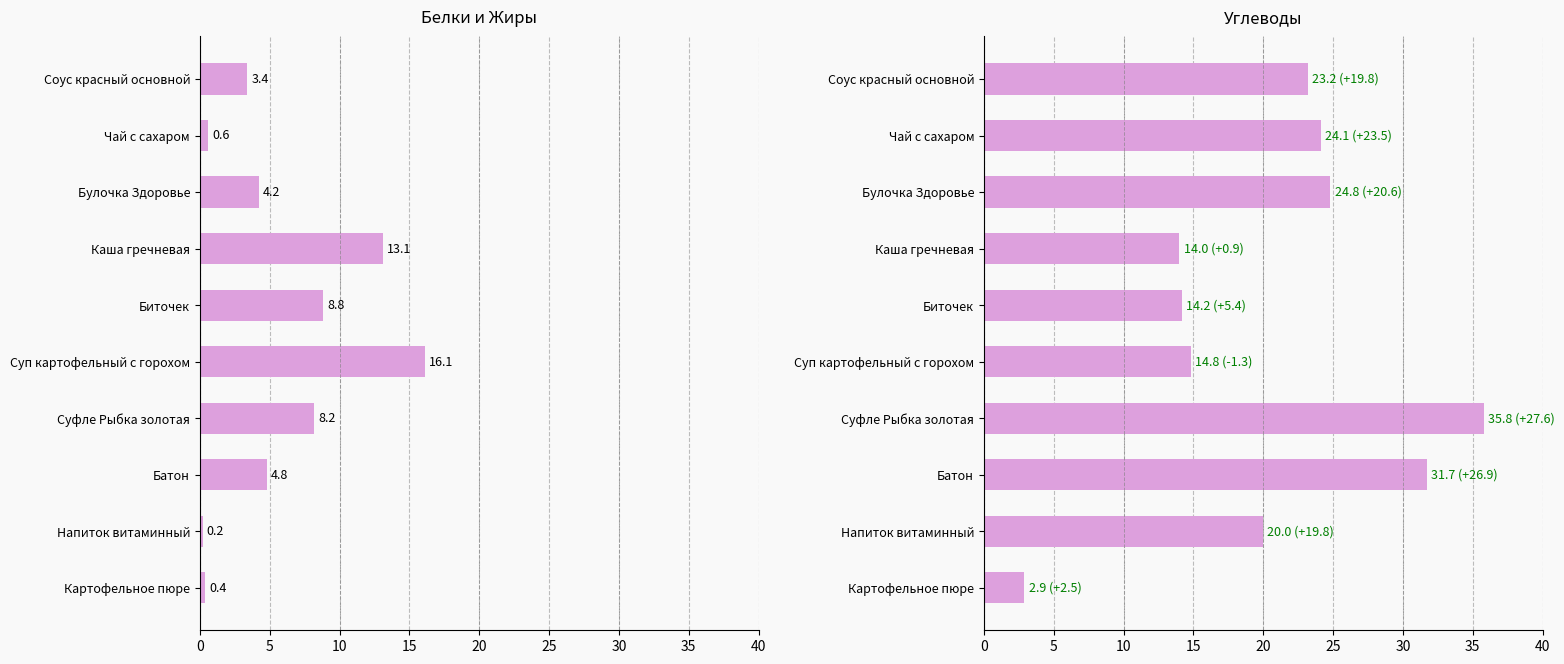

Rank the series at Батон from lowest to highest value.

Белки, Углеводы